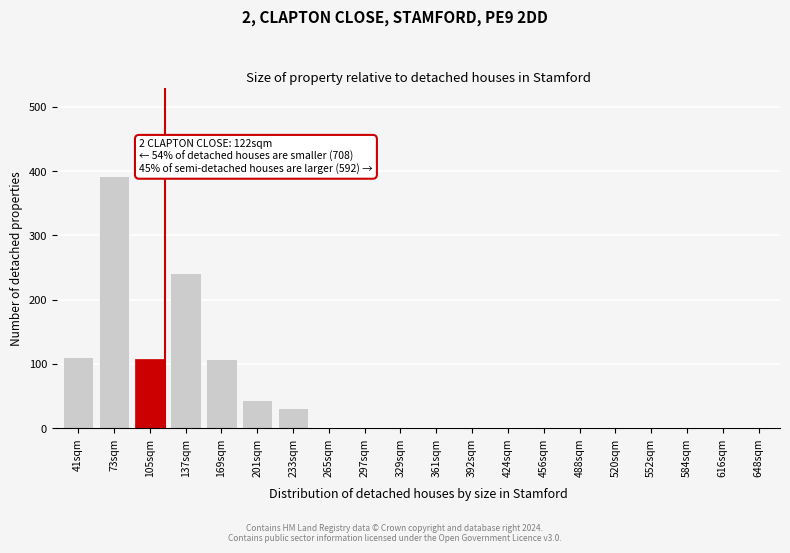

What is the greatest value displayed?

393